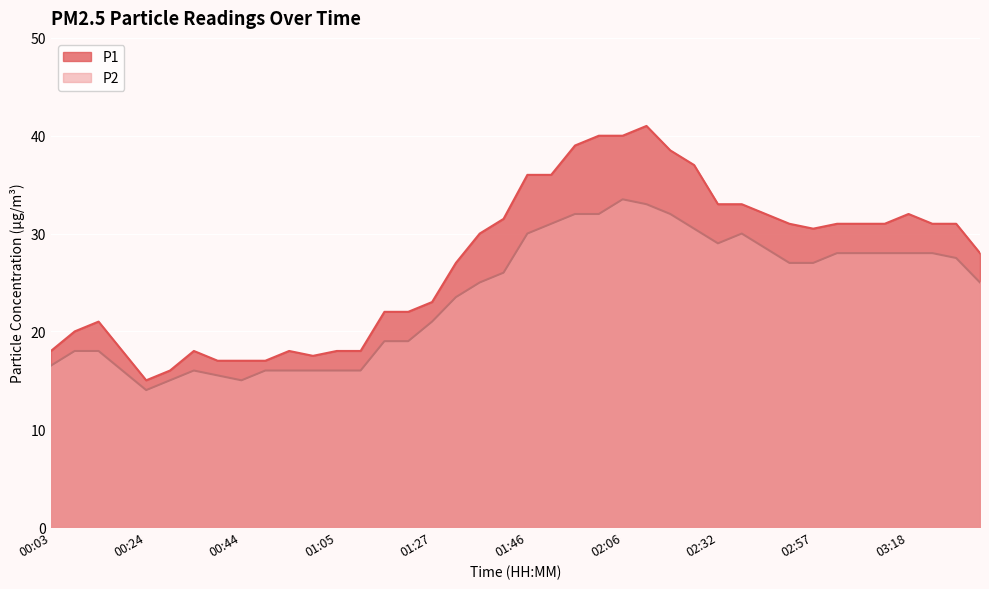

What is the sum of all P2 values?

945.5